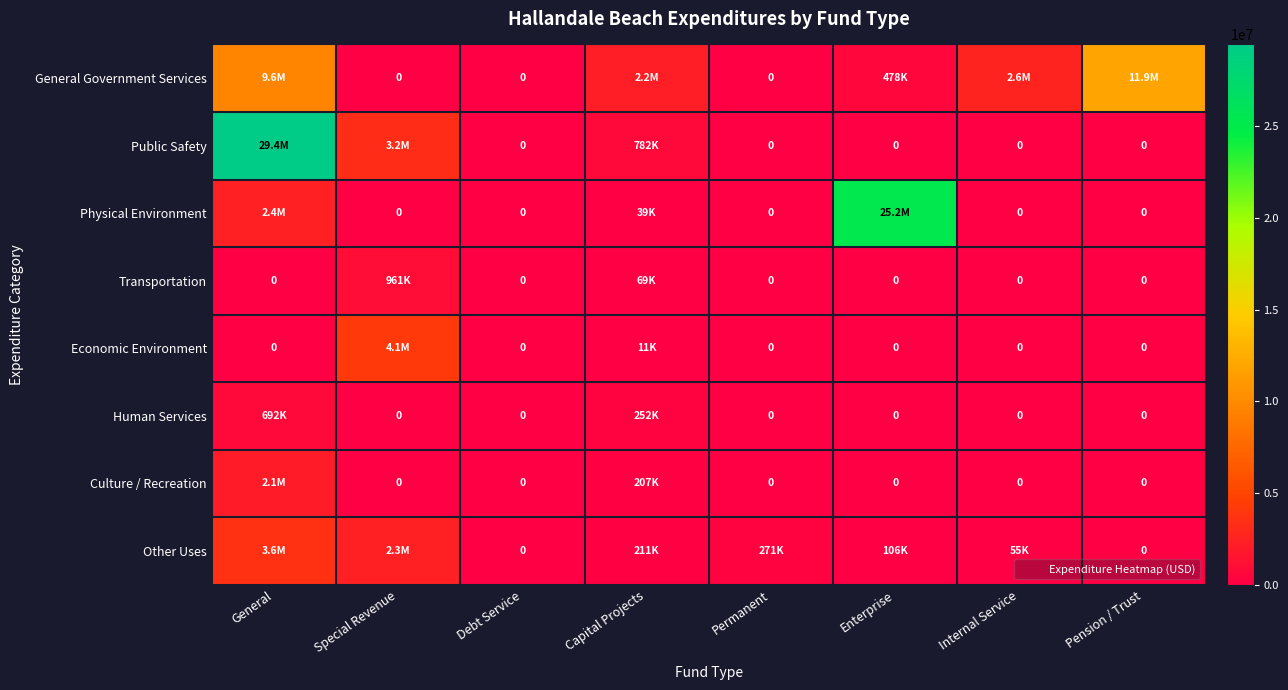

What is the maximum value for Transportation?

960799